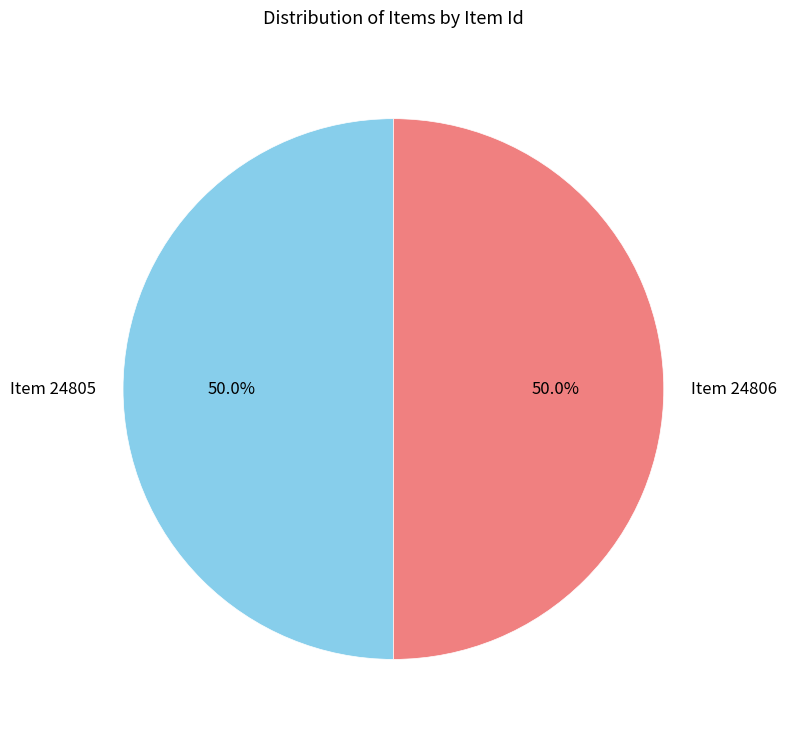

What is the total percentage of Item 24806 and Item 24805?

100.0%